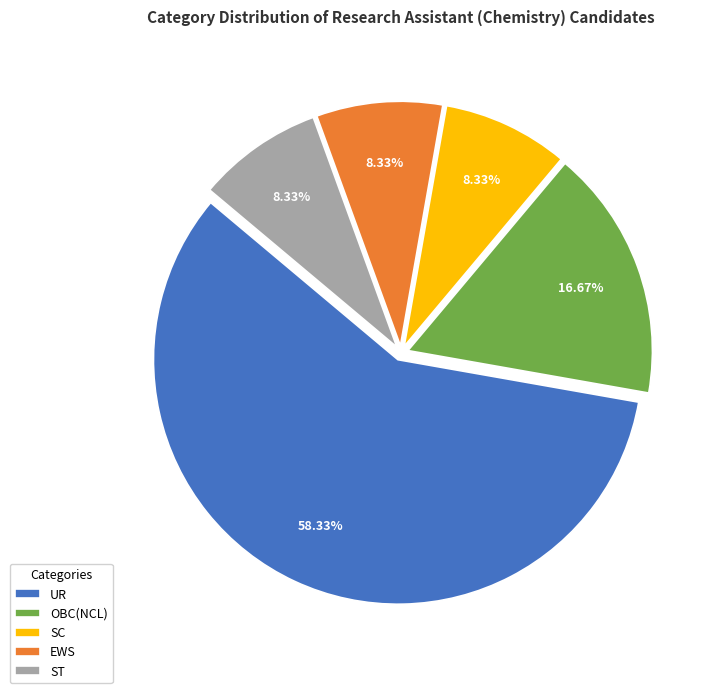

To the nearest percent, what is the difference between the ST and OBC(NCL) slice percentages?

8%